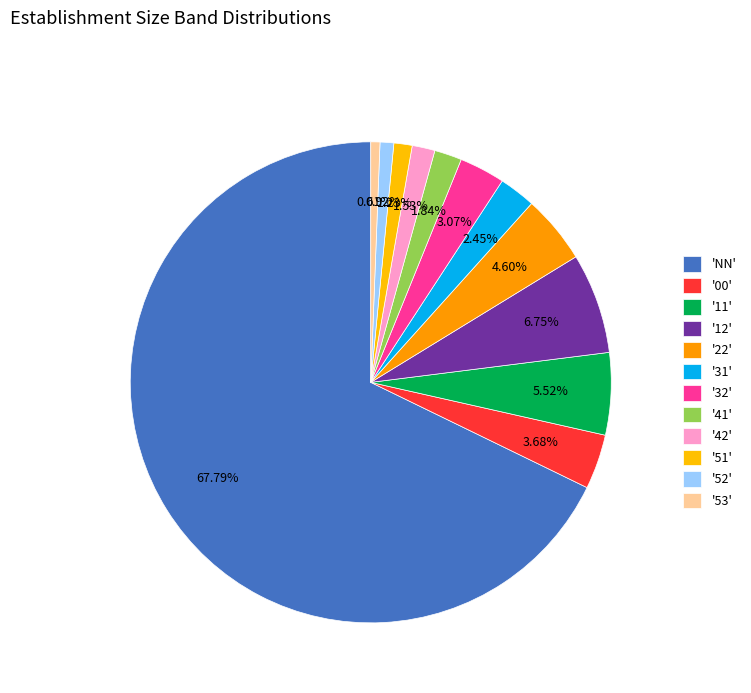

Count the number of slices in the pie.

12